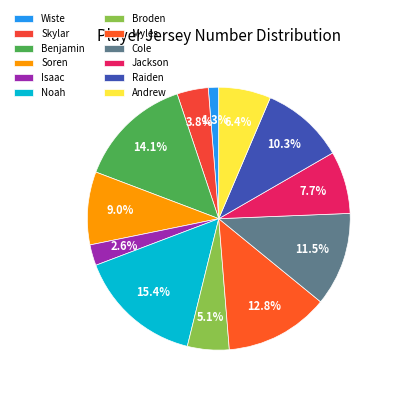

What is the total percentage of Noah and Broden?

20.5%